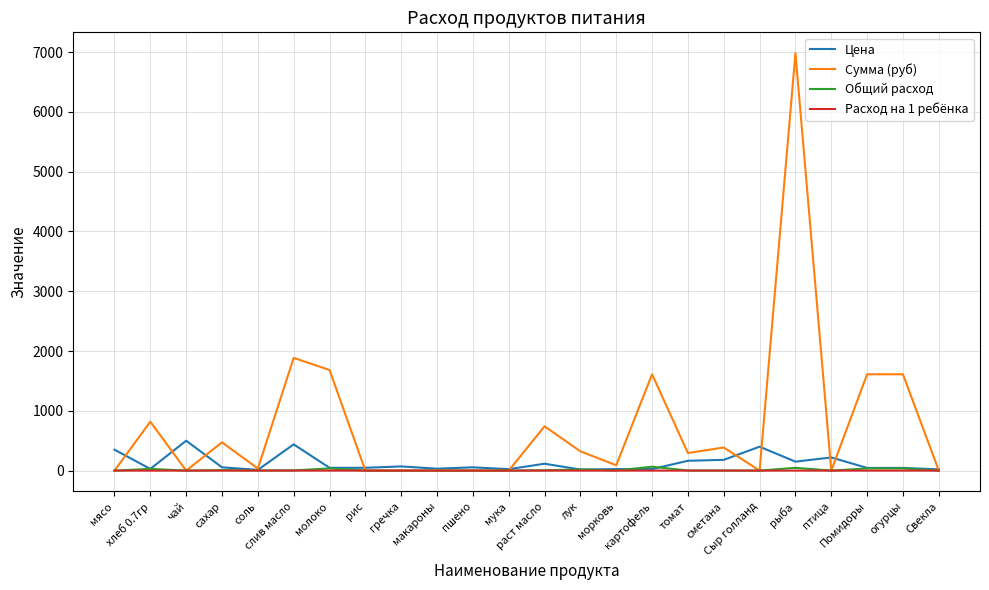

Which series has the largest range (max minus min)?

Сумма (руб)